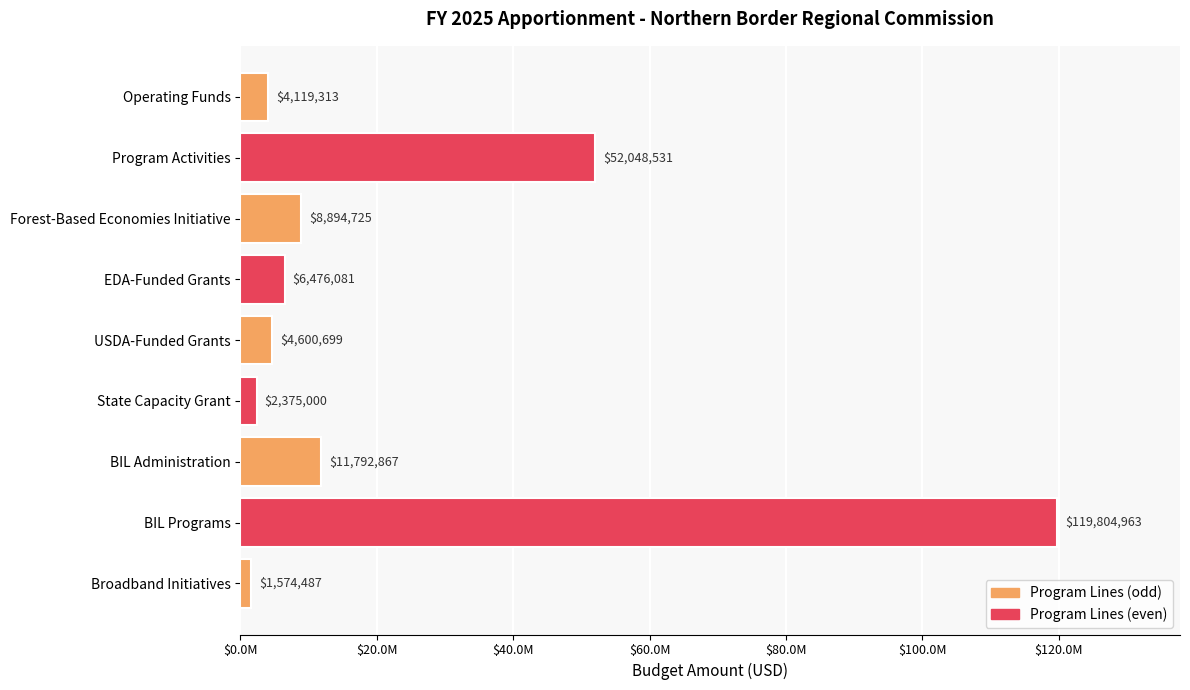

How many bars are there in total?

9